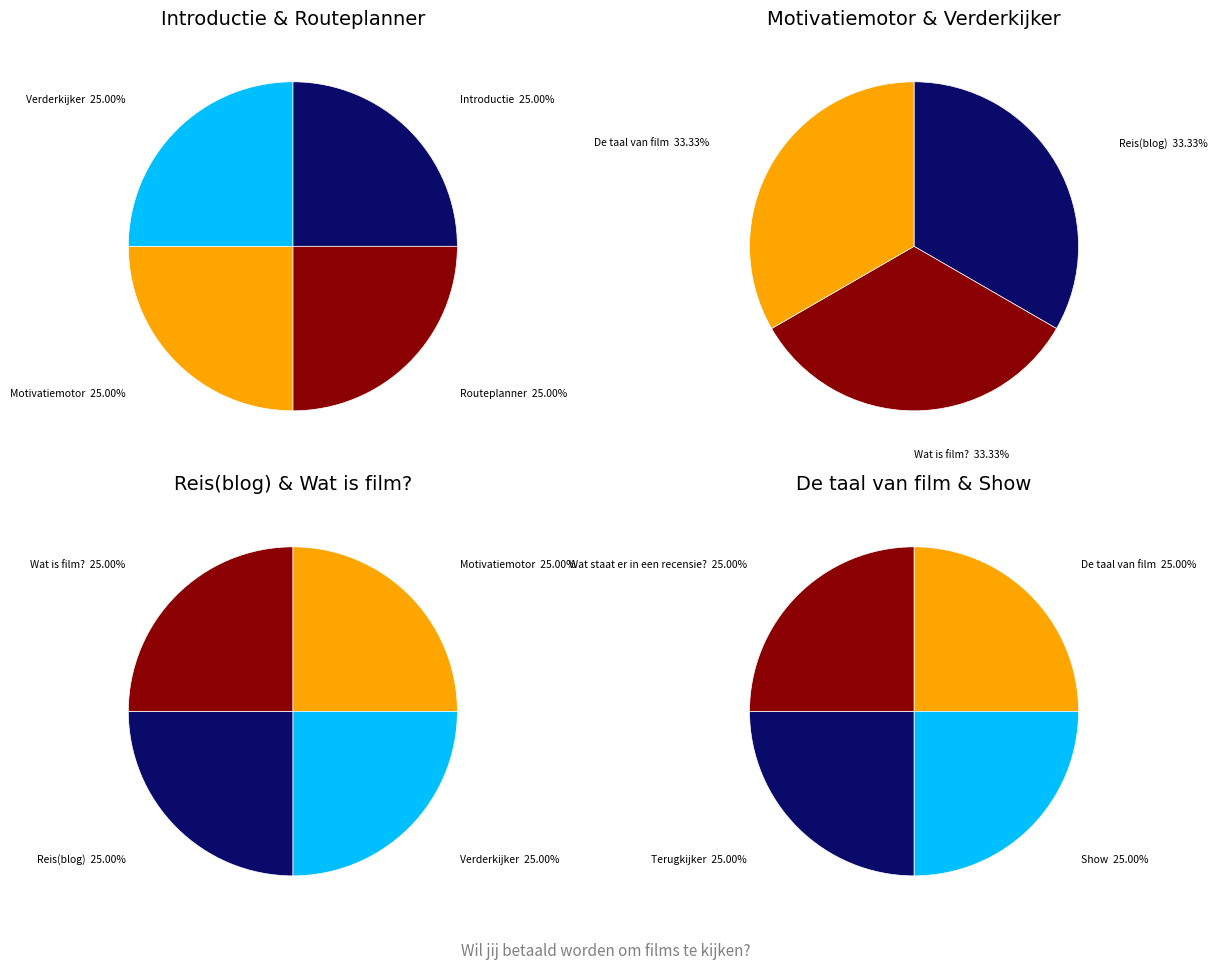

Rank the categories by value from lowest to highest.

Introductie, Routeplanner, Motivatiemotor, Verderkijker, Reis(blog), Wat is film?, De taal van film, Show, Terugkijker, Wat staat er in een recensie?